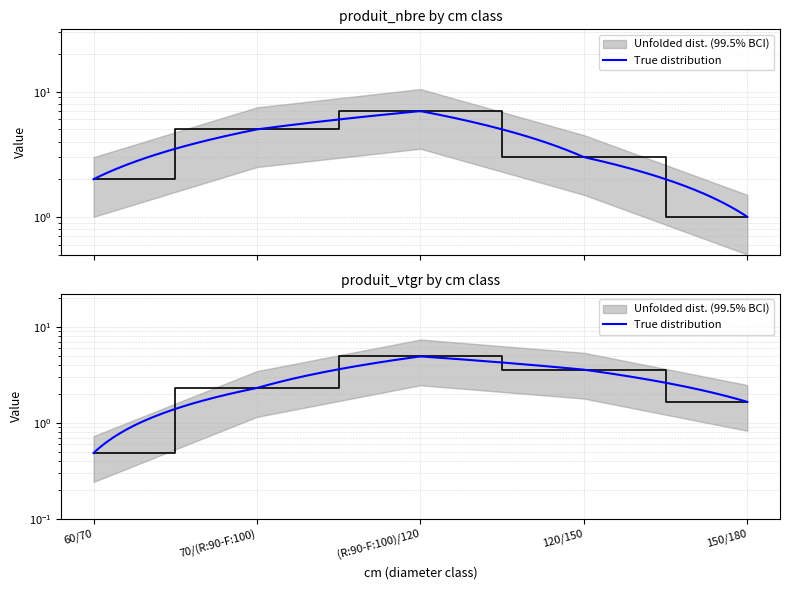

What is the value of the produit_nbre point at the 3rd from the left?

7.0